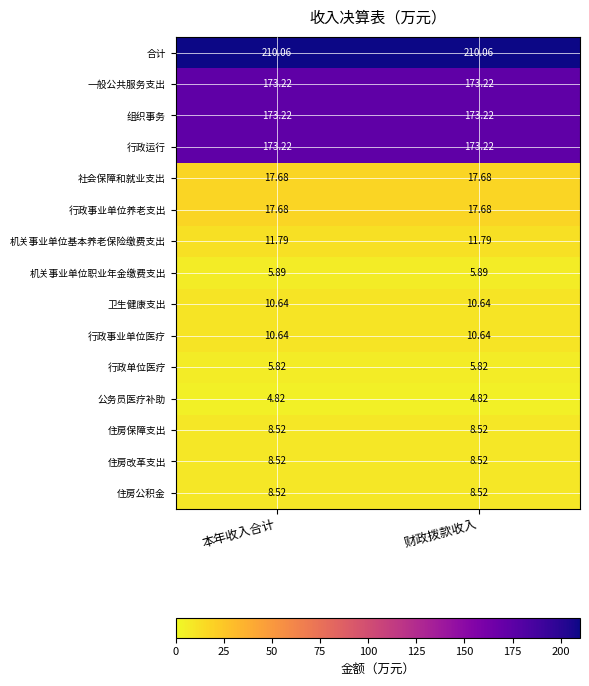

Which series has the largest total across all categories?

合计